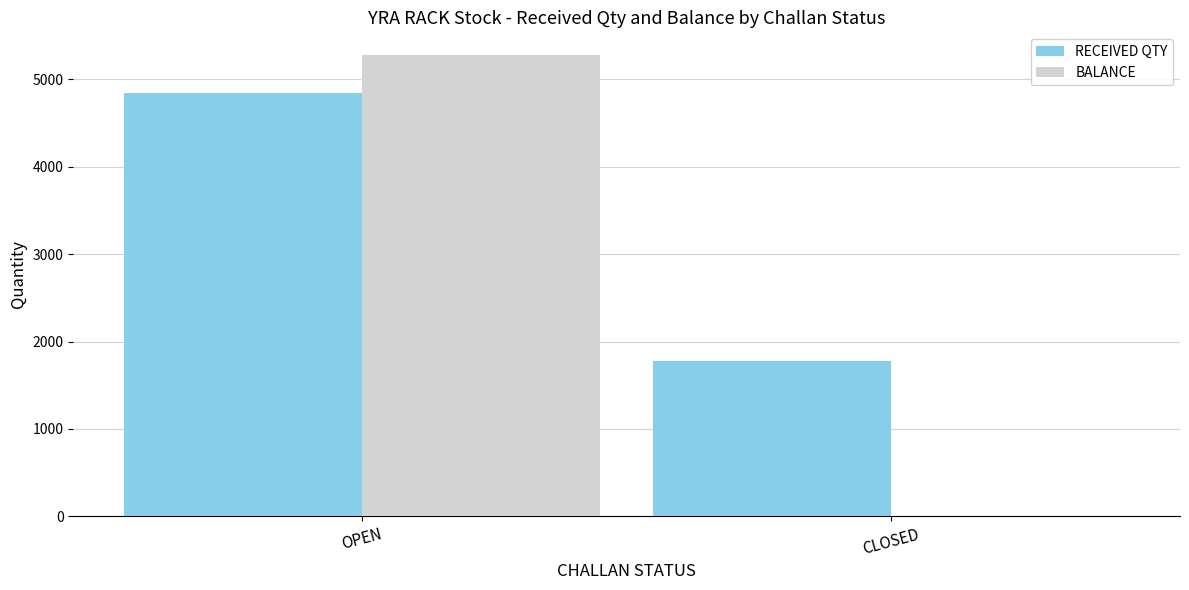

At which label is BALANCE closest to 2637?

CLOSED